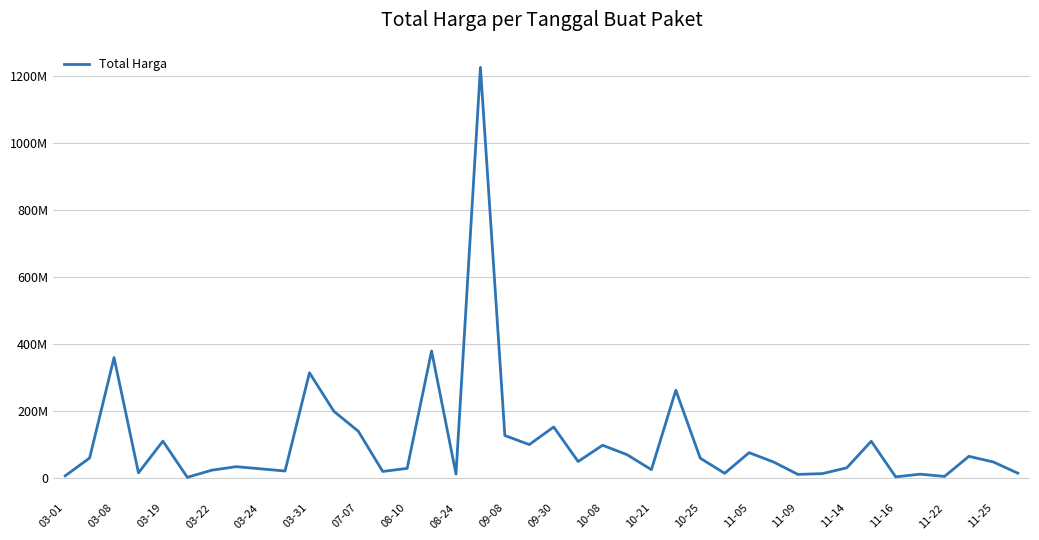

Does the chart have visible grid lines?

Yes